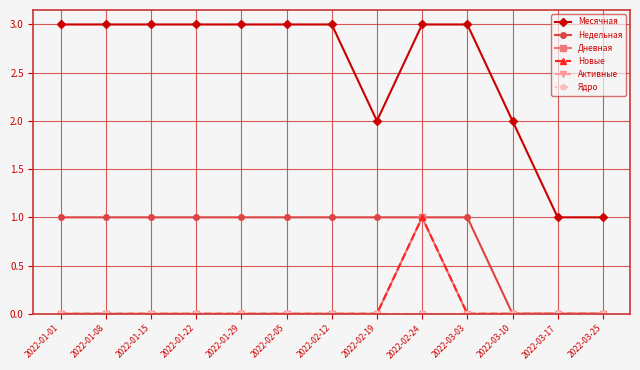

Reading left to right, what are all the values shown in this chart?

Месячная: 3	3	3	3	3	3	3	2	3	3	2	1	1
Недельная: 1	1	1	1	1	1	1	1	1	1	0	0	0
Дневная: 0	0	0	0	0	0	0	0	1	0	0	0	0
Новые: 0	0	0	0	0	0	0	0	1	0	0	0	0
Активные: 0	0	0	0	0	0	0	0	0	0	0	0	0
Ядро: 0	0	0	0	0	0	0	0	0	0	0	0	0